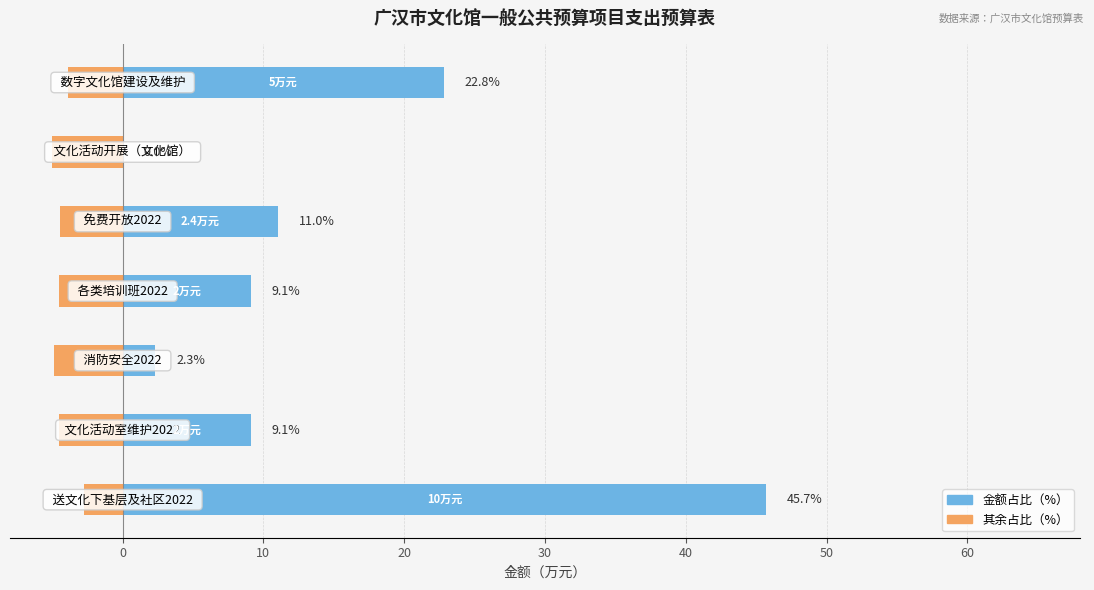

What are all the series names shown in the legend?

金额占比（%）, 其余占比（%）